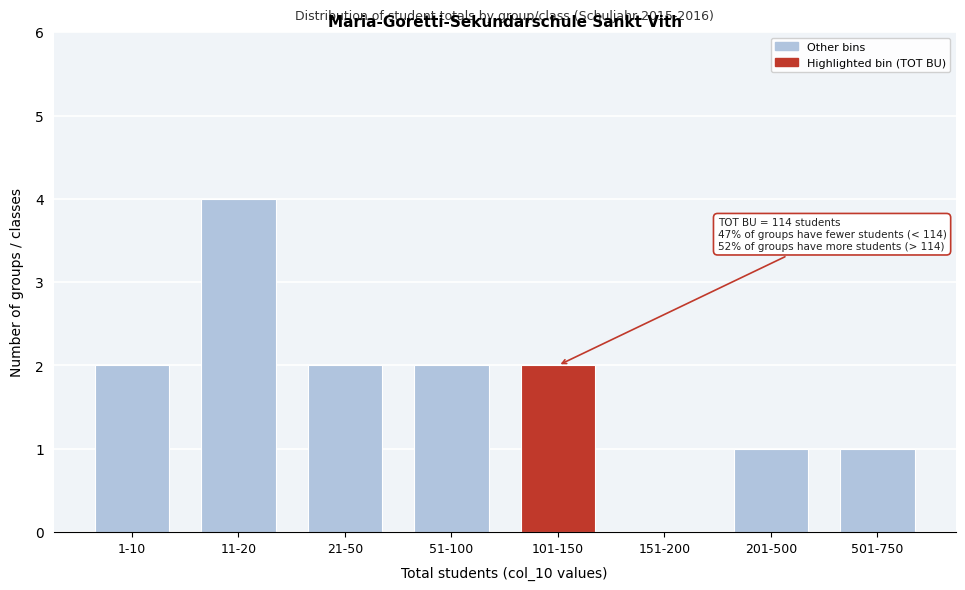

Reading left to right, list all the values displayed in this chart.

1-10=2	11-20=4	21-50=2	51-100=2	101-150=2	151-200=0	201-500=1	501-750=1